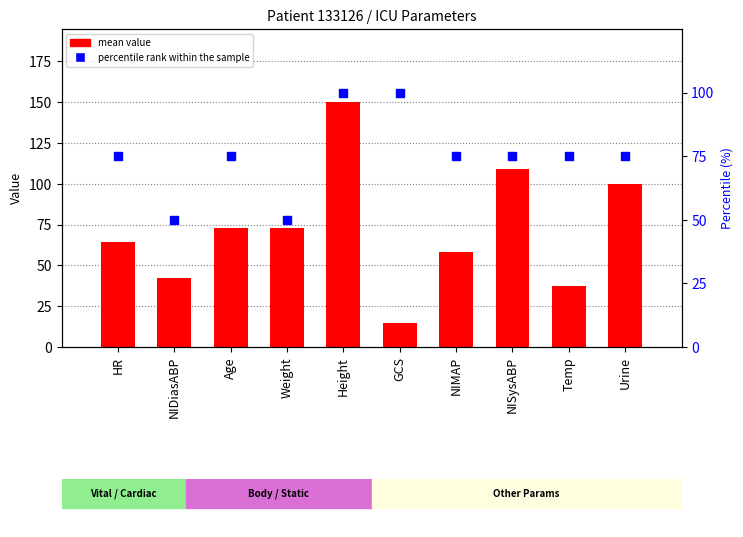

At which category is the sum across all series the highest?

Height